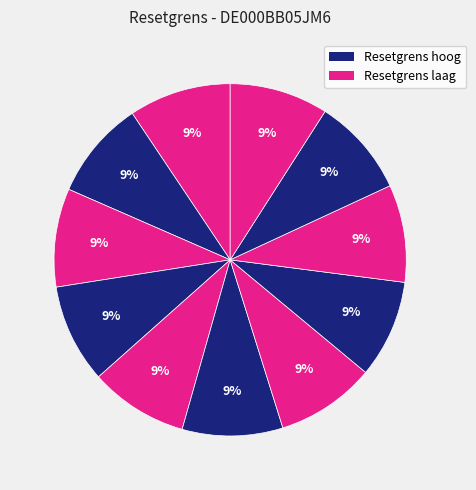

How many slices are in this pie chart?

11